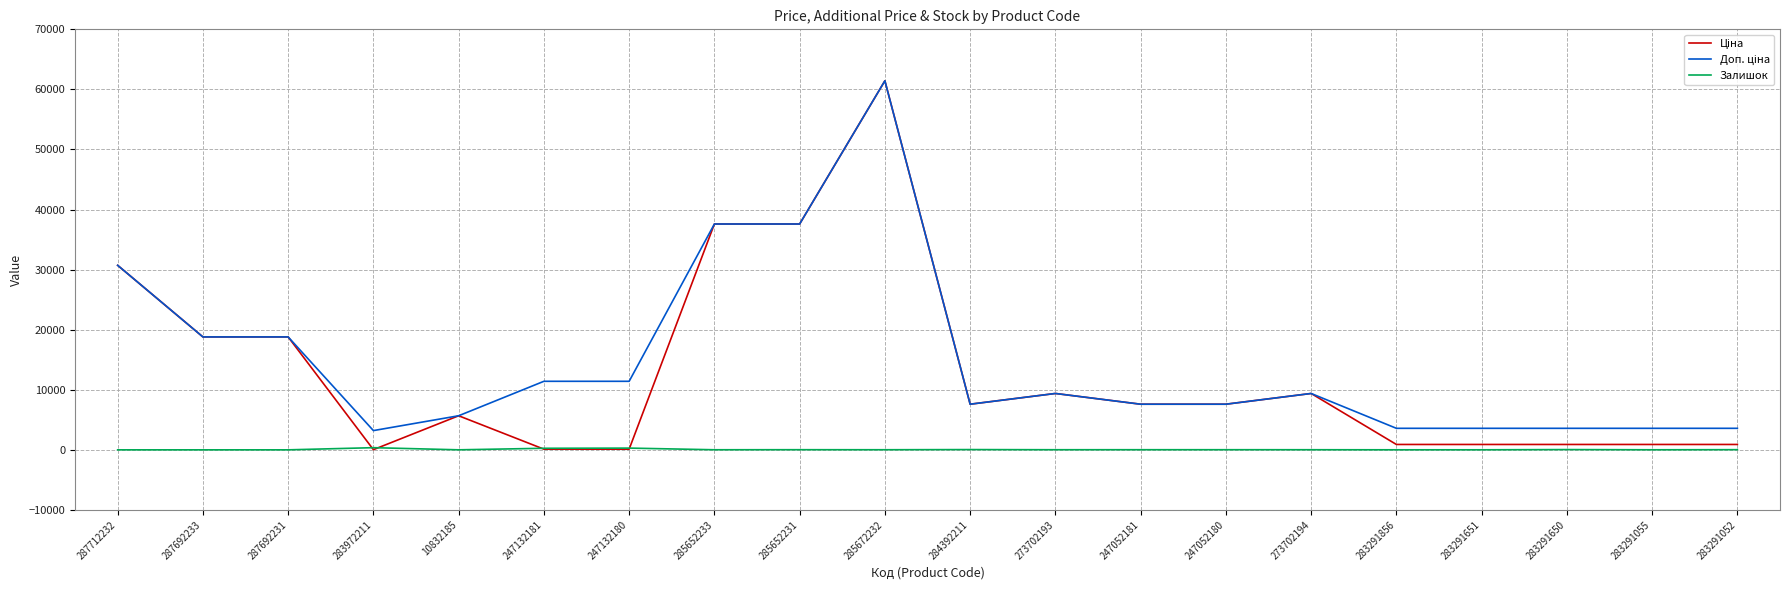

What is the difference between the highest and lowest values at 287692233?

18796.8